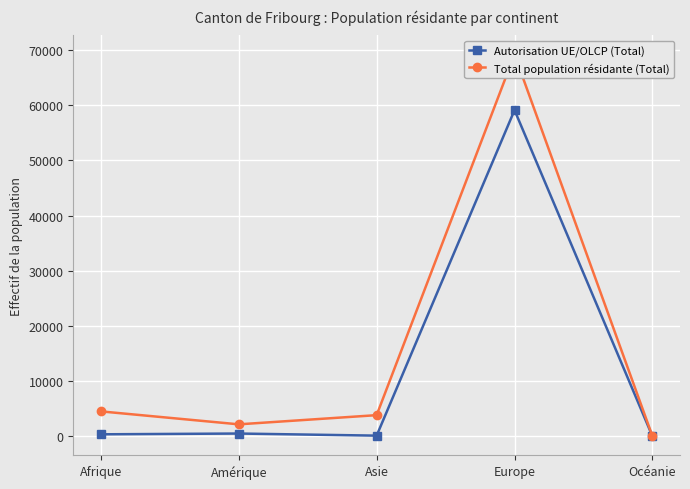

True or false: Autorisation UE/OLCP (Total) has more than 1 interior local peaks.

True